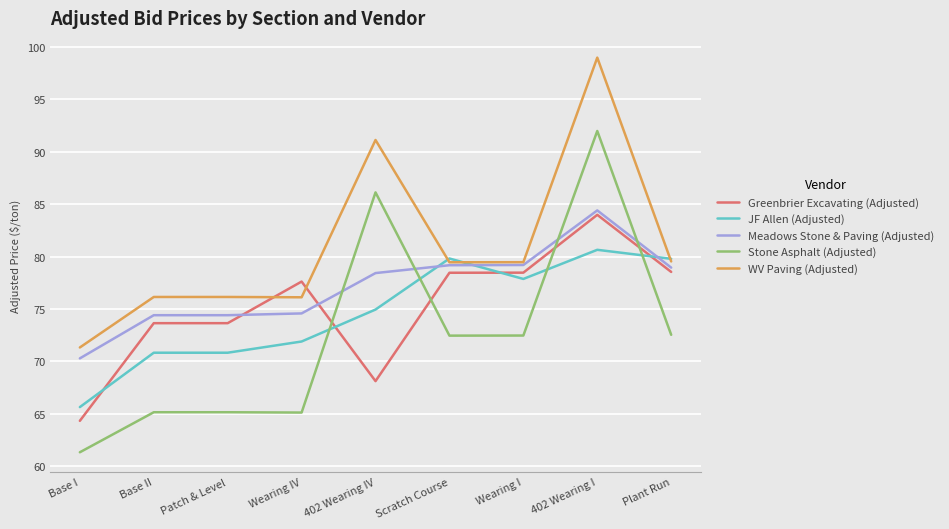

True or false: JF Allen (Adjusted) has a value of 80.7 at 402 Wearing I.

True